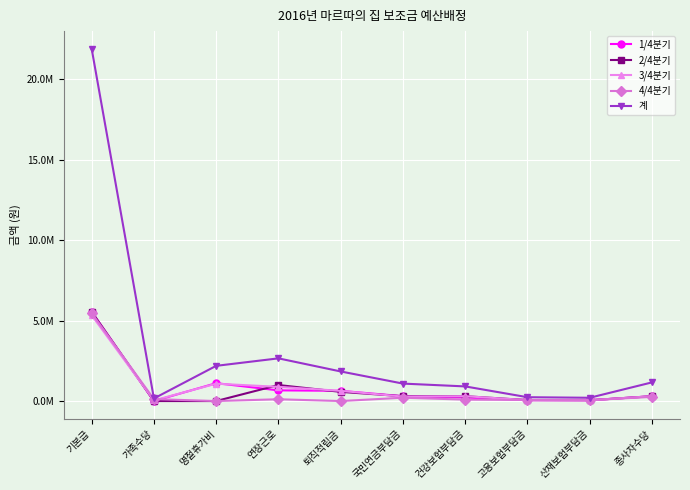

What are all the series names shown in the legend?

1/4분기, 2/4분기, 3/4분기, 4/4분기, 계